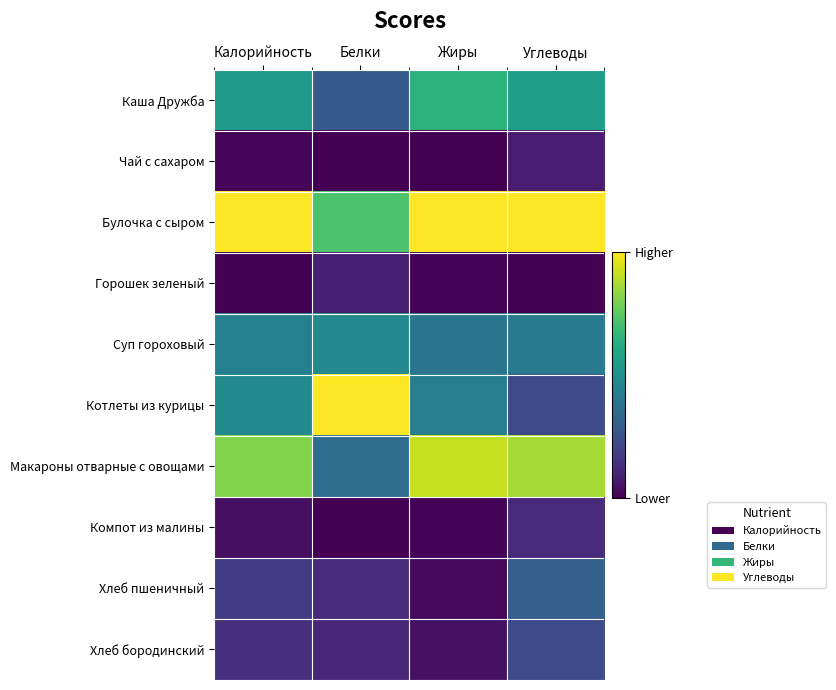

List the series in order of their peak value, highest first.

Булочка с сыром, Котлеты из курицы, Макароны отварные с овощами, Каша Дружба, Суп гороховый, Хлеб пшеничный, Хлеб бородинский, Компот из малины, Горошек зеленый, Чай с сахаром